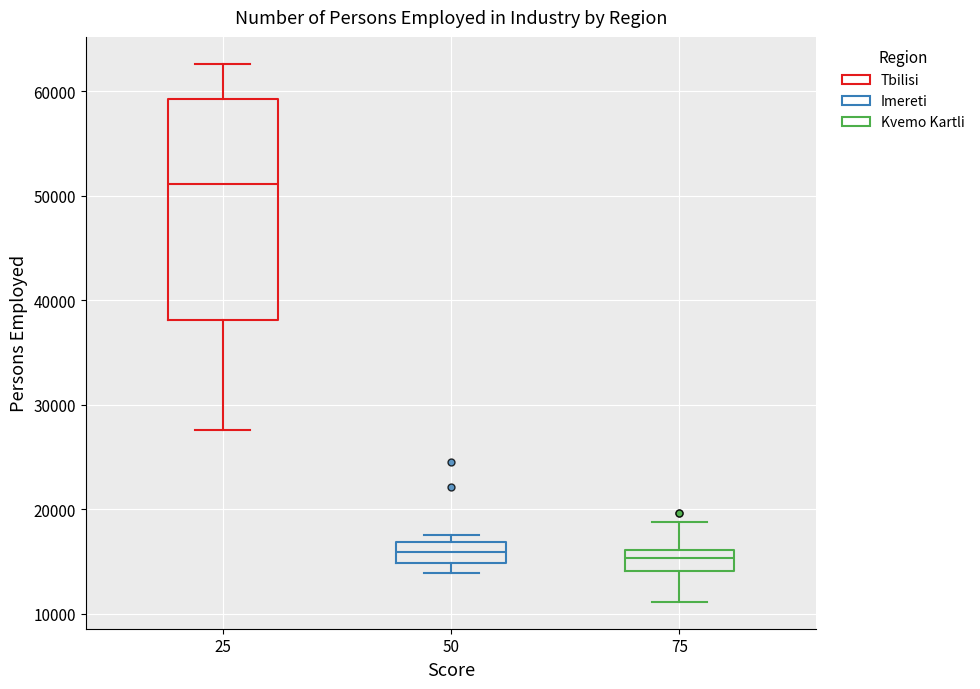

Reading left to right, transcribe this box plot: for each box, give where its median line is, the range the box spans, and where its two whiskers end, as read against the y-axis. The values are not printed on the chart, so give them approximately, as read against the axis.

25: median 51000, box 38000 to 59000, whiskers 28000 to 63000
50: median 16000, box 15000 to 17000, whiskers 14000 to 18000
75: median 15000, box 14000 to 16000, whiskers 11000 to 19000